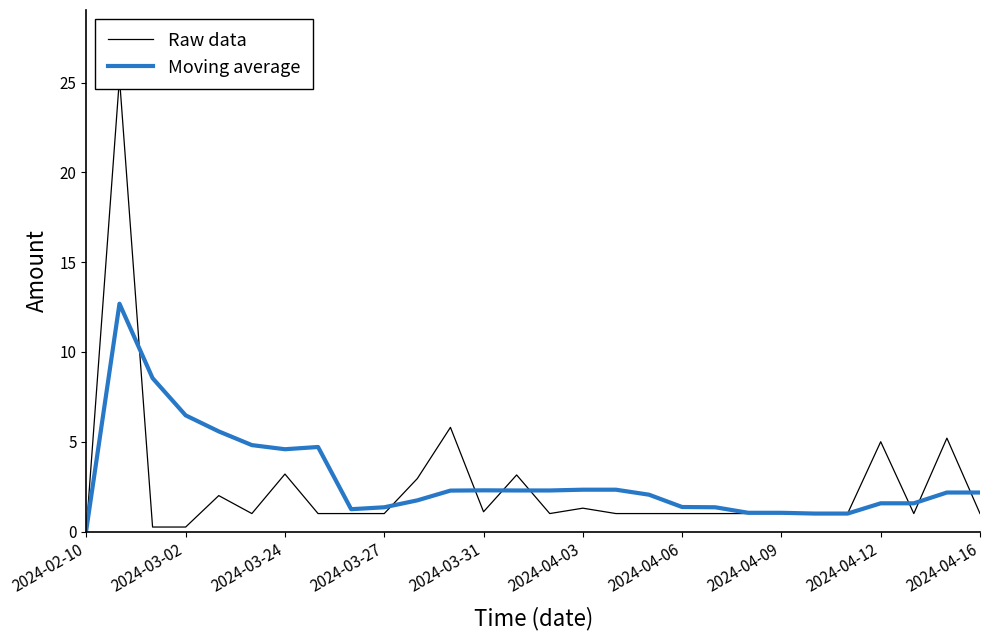

What is the highest value of the Moving average series?

12.7